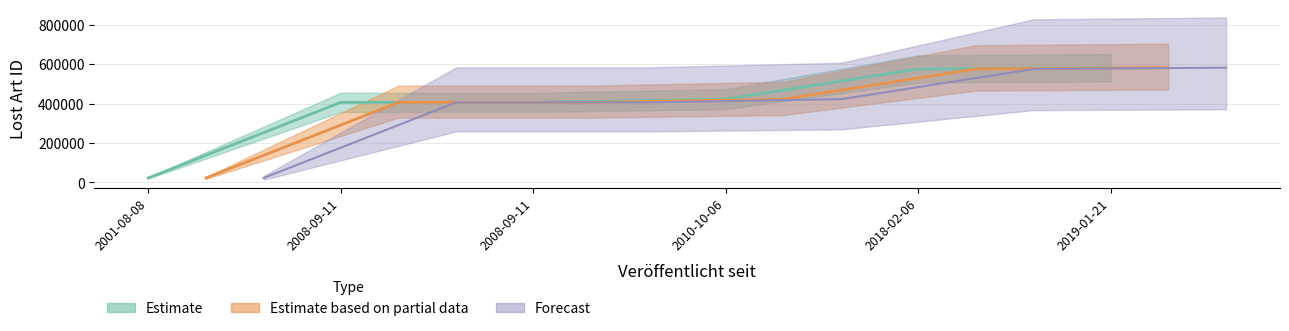

What is the sum of the values at 2010-10-06 and 2018-02-06?

996750